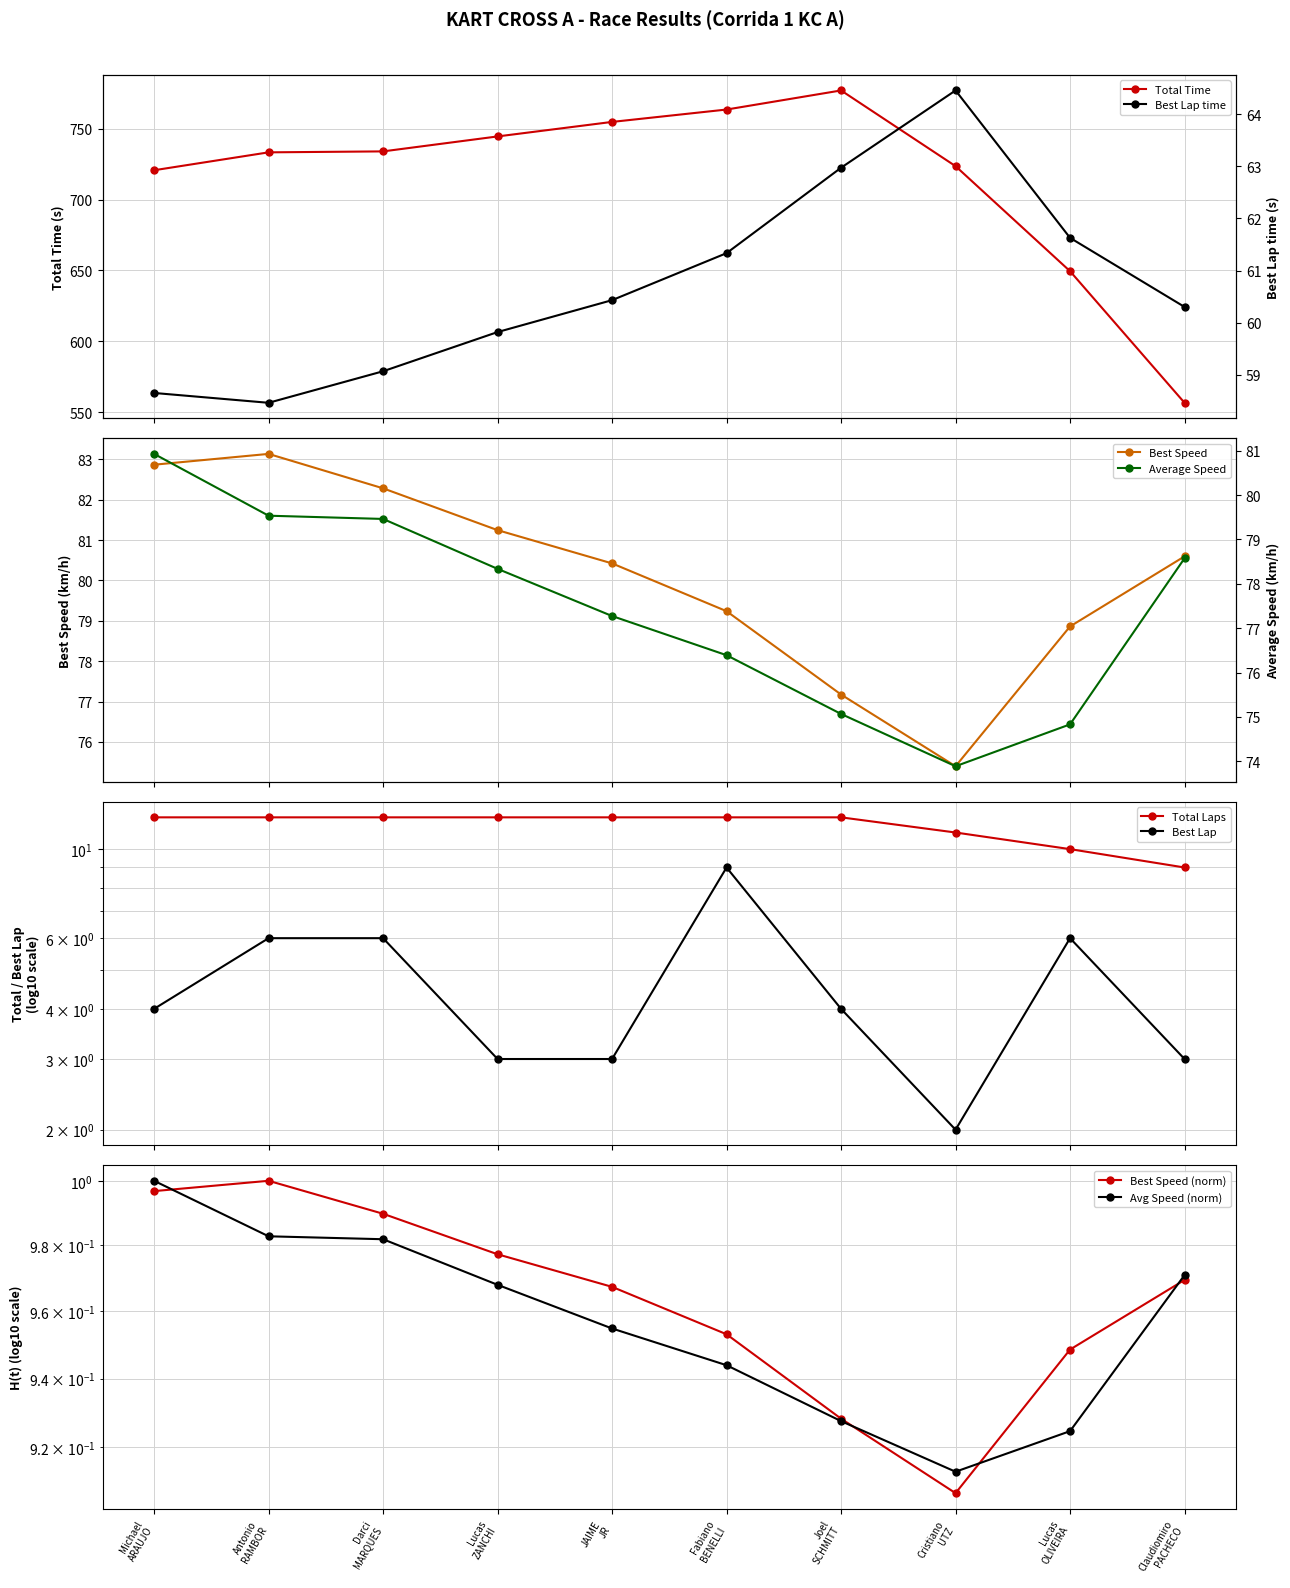

True or false: Average Speed and Best Lap cross at least once.

False